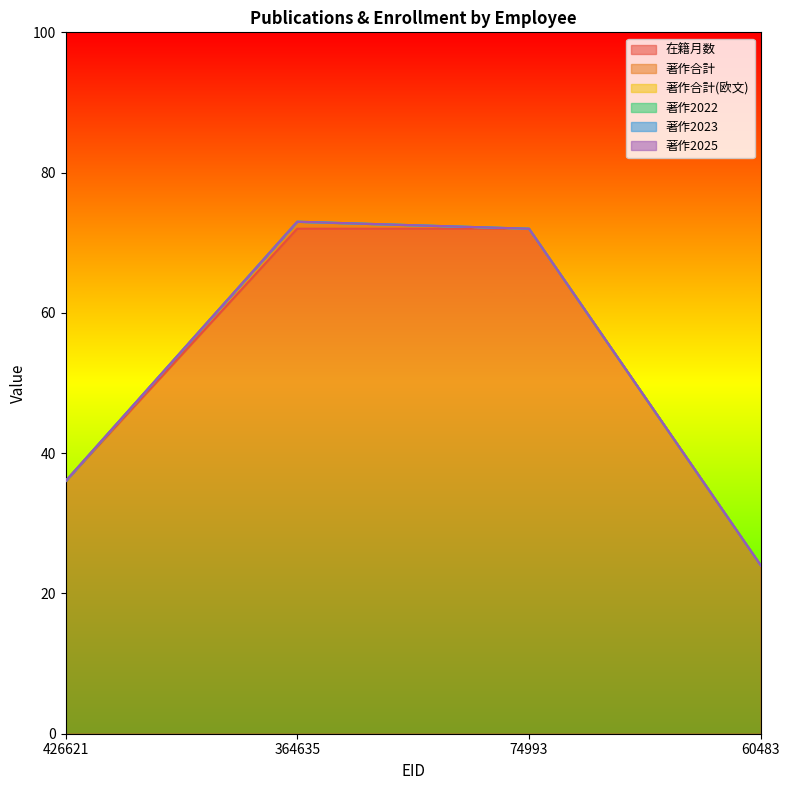

In 著作合計, how many points are higher than both neighbors (excluding endpoints)?

1